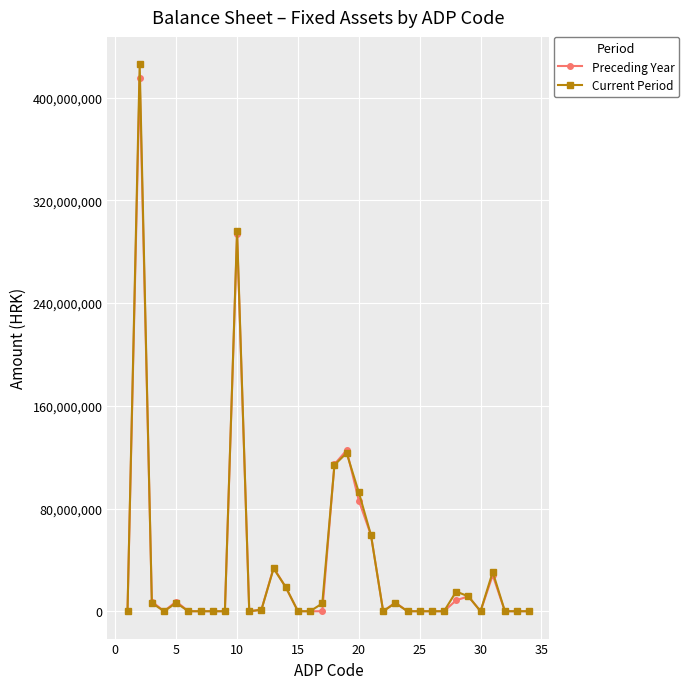

True or false: Preceding Year has more than 0 interior local peaks.

True